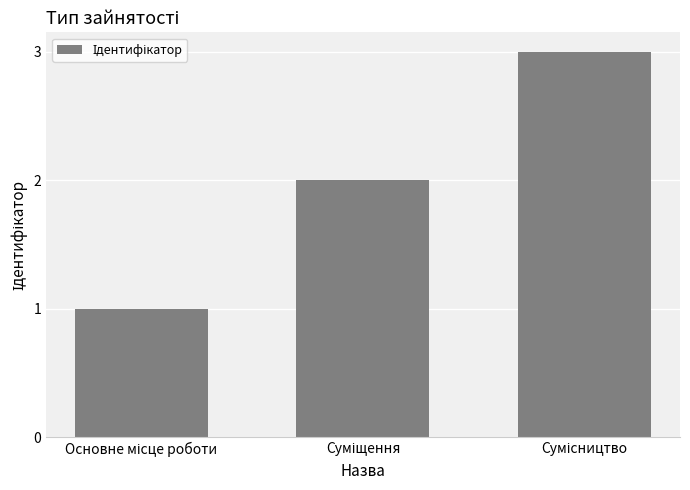

What is the sum of all values?

6